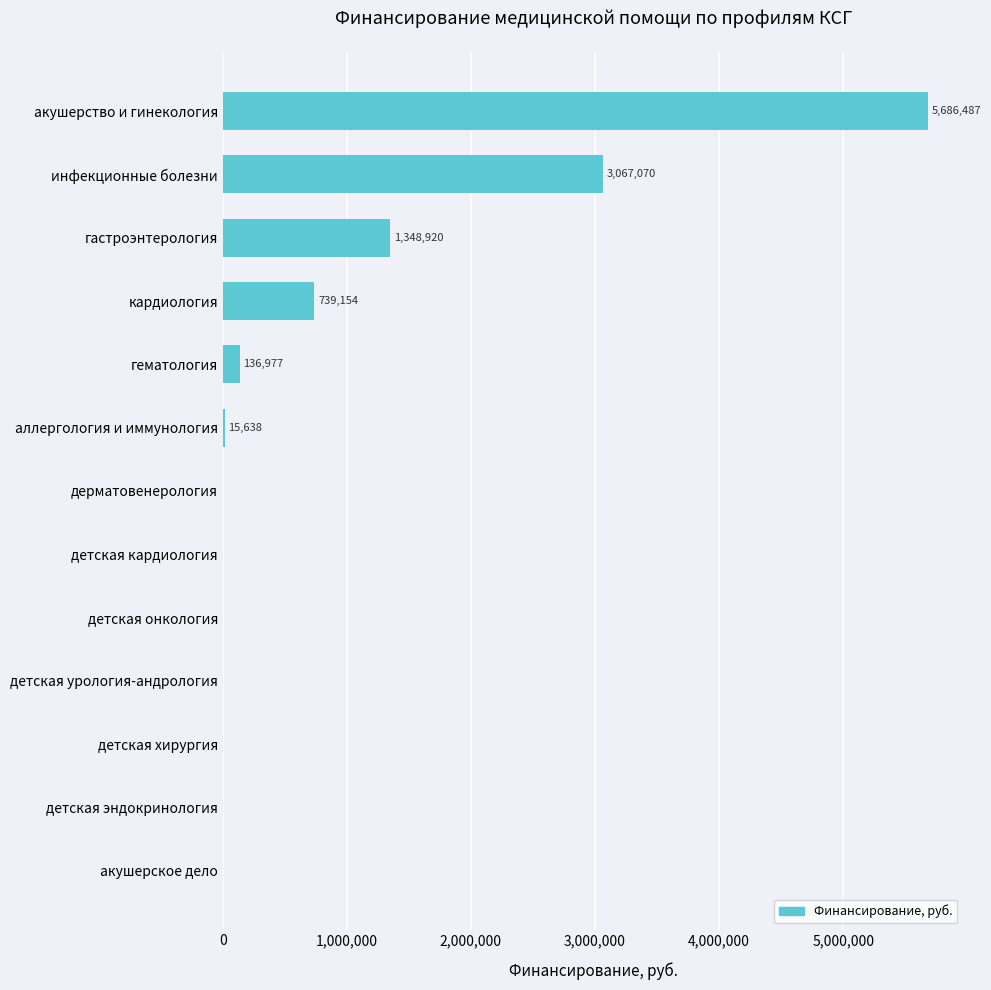

Does the chart contain stacked bars?

No